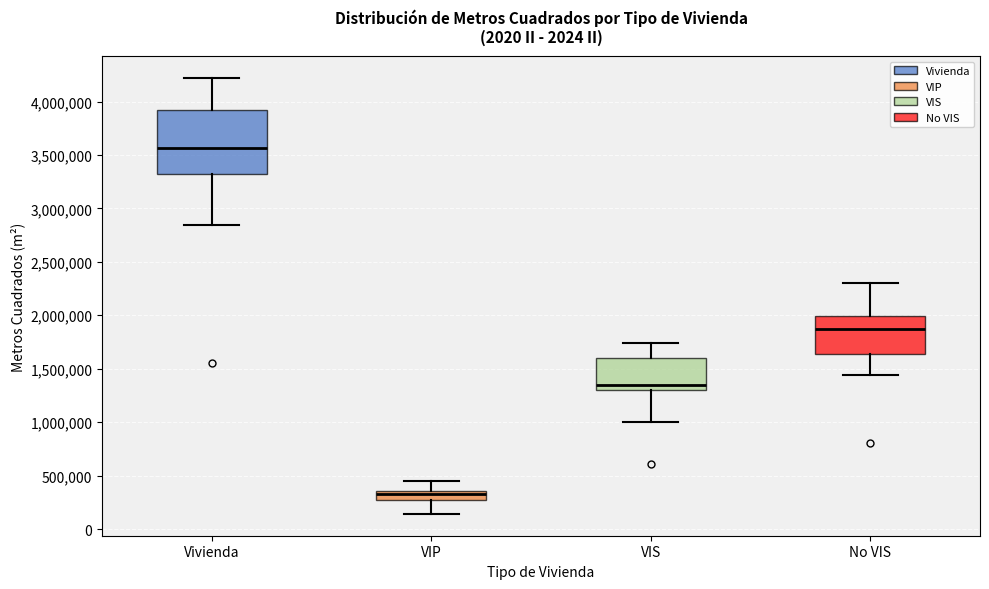

Where does the lower whisker of the box for VIS end on the y-axis? The values are not printed on the chart, so give them approximately, as read against the axis.

1000000